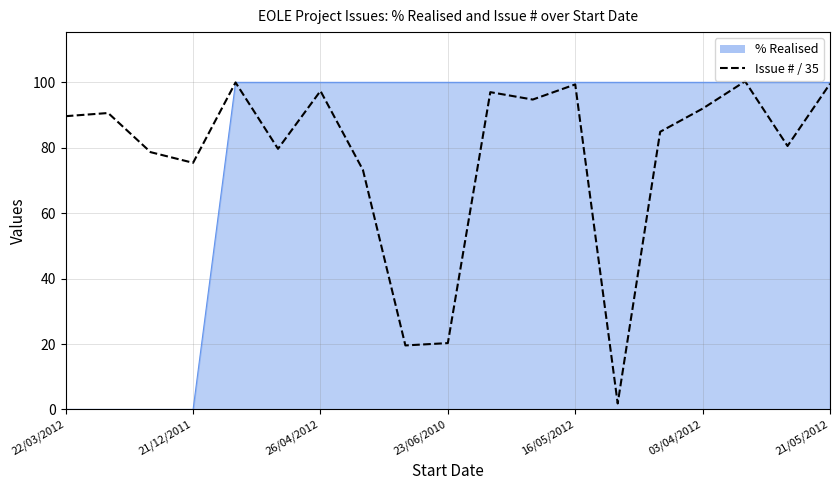

What is the greatest value displayed?

100.3